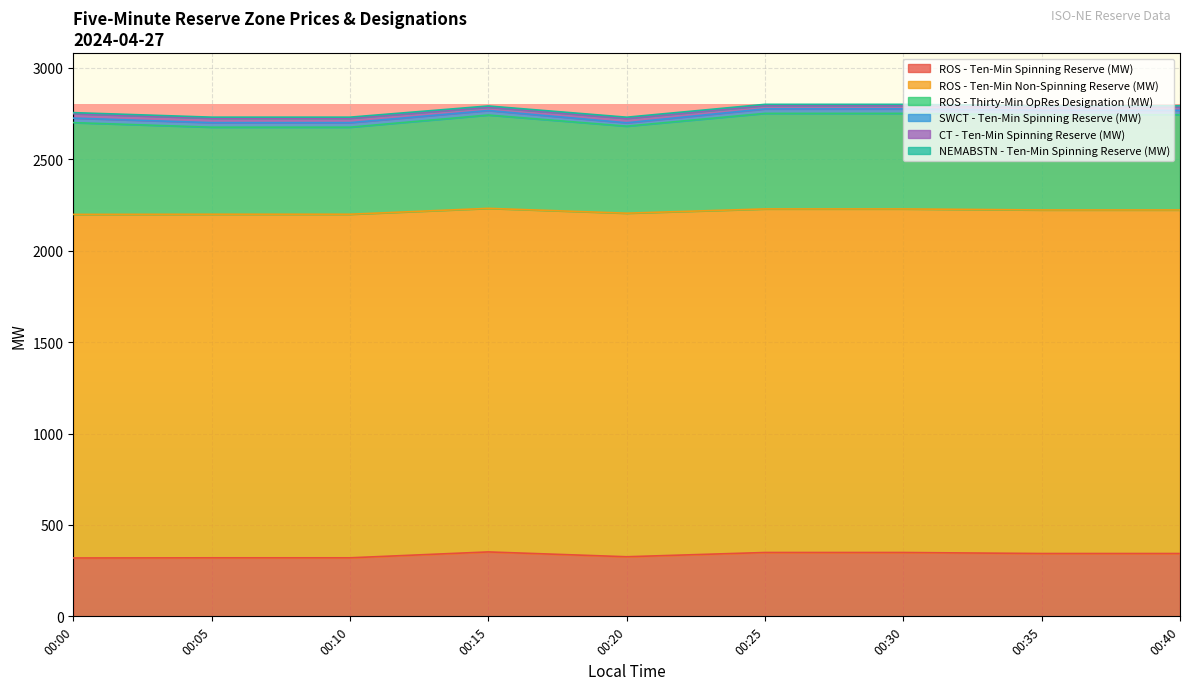

Does the chart display data point markers on the line(s)?

No